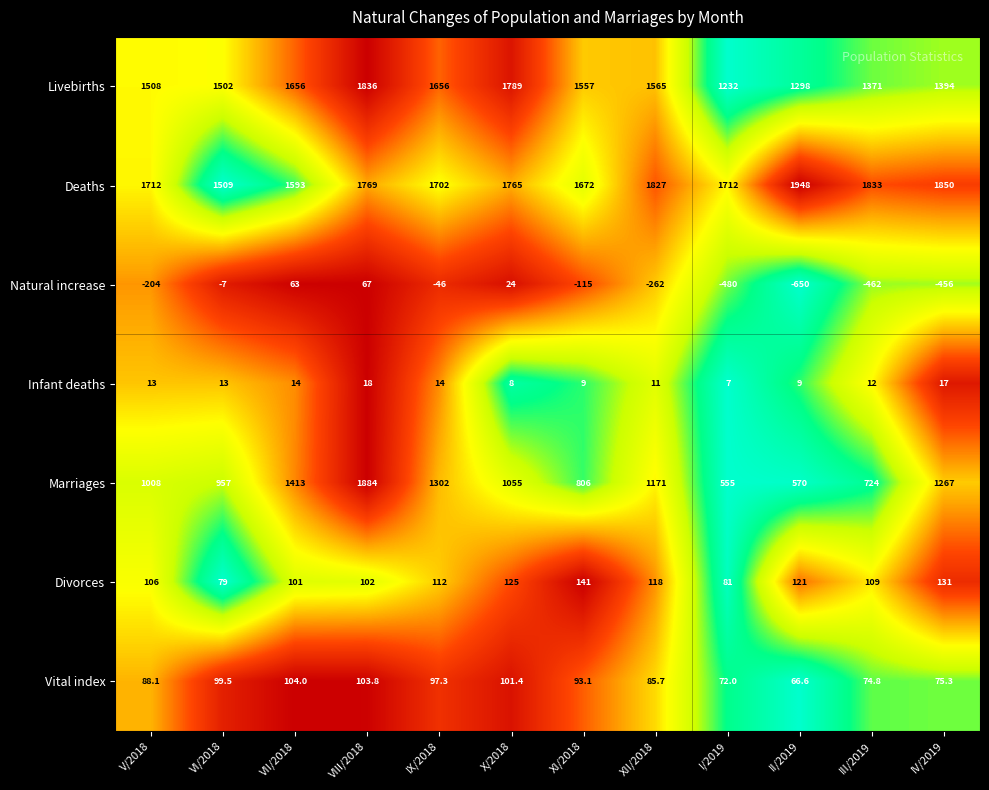

At which label is Natural increase closest to -291?

XII/2018